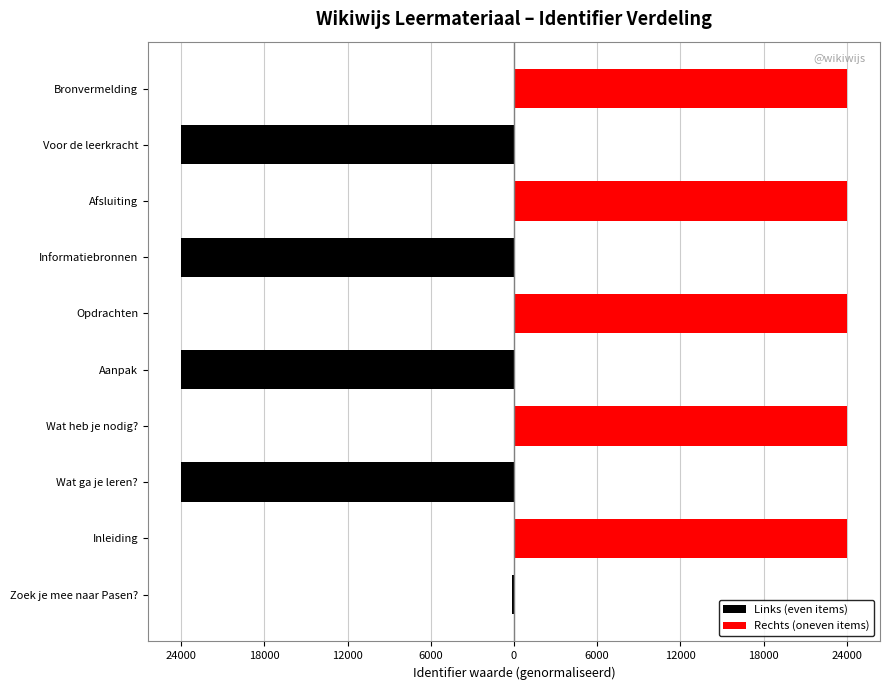

How many values in the Rechts (oneven items) series are below 23997?

5